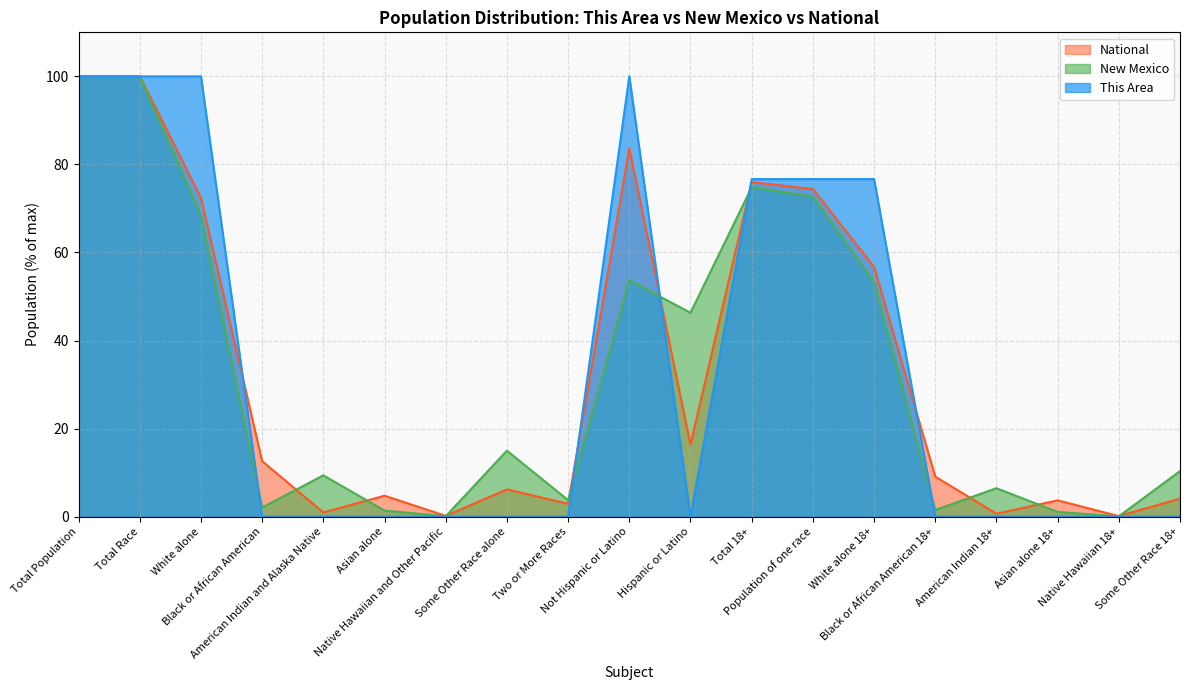

List the labels in order of New Mexico value, smallest first.

Native Hawaiian 18+, Native Hawaiian and Other Pacific, Asian alone 18+, Asian alone, Black or African American 18+, Black or African American, Two or More Races, American Indian 18+, American Indian and Alaska Native, Some Other Race 18+, Some Other Race alone, Hispanic or Latino, White alone 18+, Not Hispanic or Latino, White alone, Population of one race, Total 18+, Total Population, Total Race